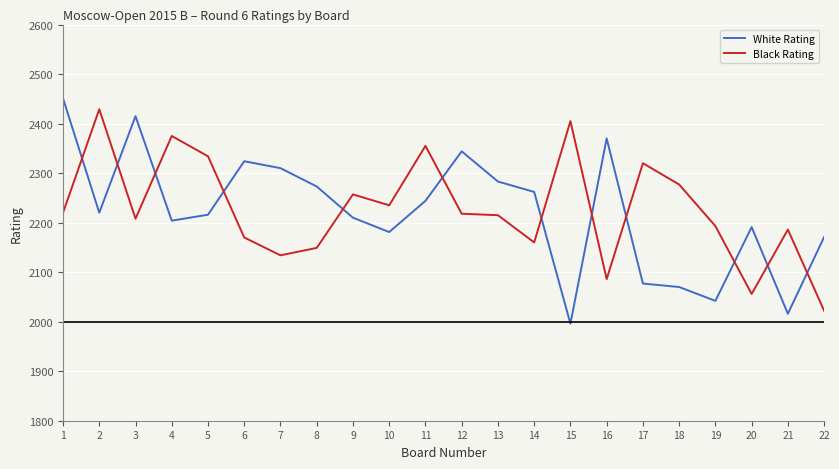

The Black Rating series shows 2405 at 15. True or false?

True